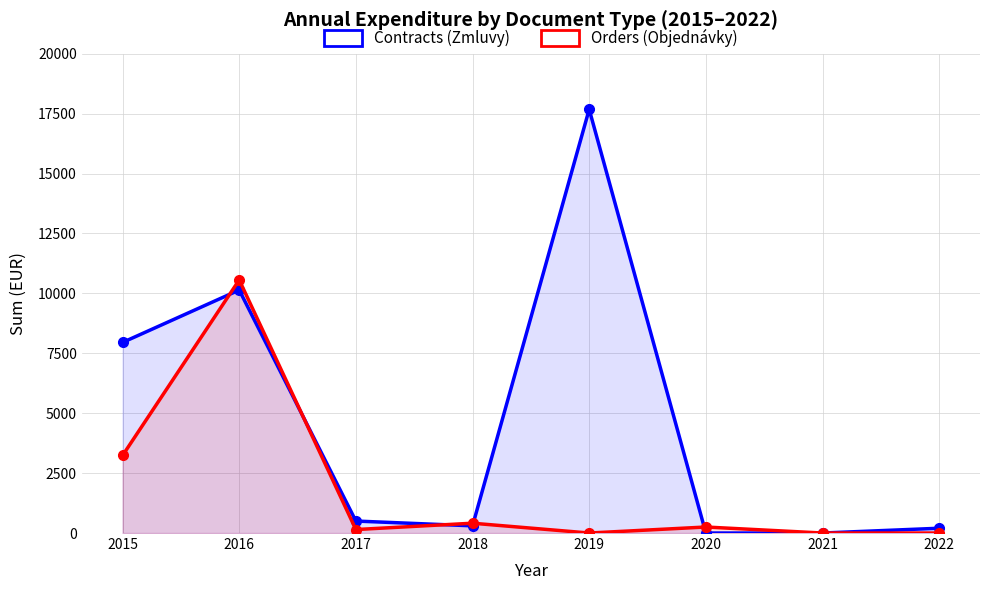

What is the greatest value displayed?

17680.0